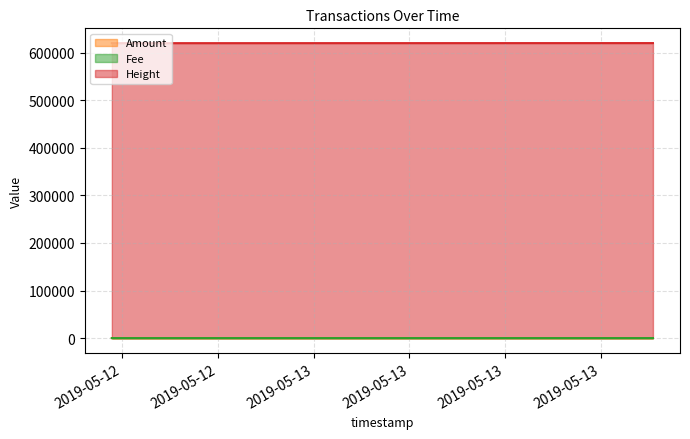

Reading left to right, what are all the values shown in this chart?

Amount: 2019-05-12 19:47:28=10.0	2019-05-12 20:37:21=9.0	2019-05-13 07:05:00=1.0
Fee: 2019-05-12 19:47:28=0.0	2019-05-12 20:37:21=1.0	2019-05-13 07:05:00=0.0
Height: 2019-05-12 19:47:28=620035.0	2019-05-12 20:37:21=620056.0	2019-05-13 07:05:00=620211.0